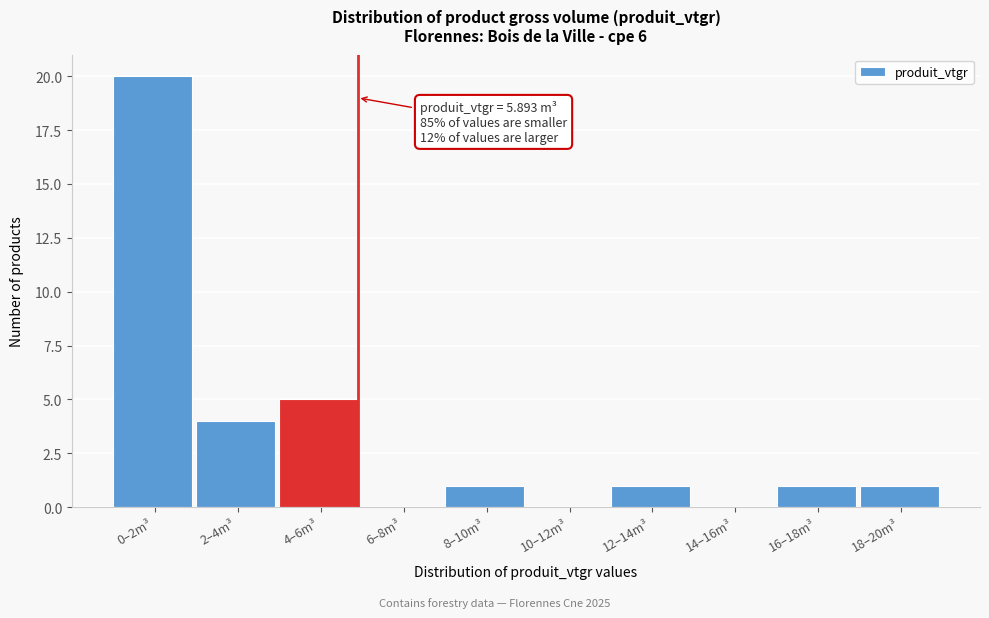

Reading left to right, list all the values displayed in this chart.

0–2m³=20	2–4m³=4	4–6m³=5	6–8m³=0	8–10m³=1	10–12m³=0	12–14m³=1	14–16m³=0	16–18m³=1	18–20m³=1